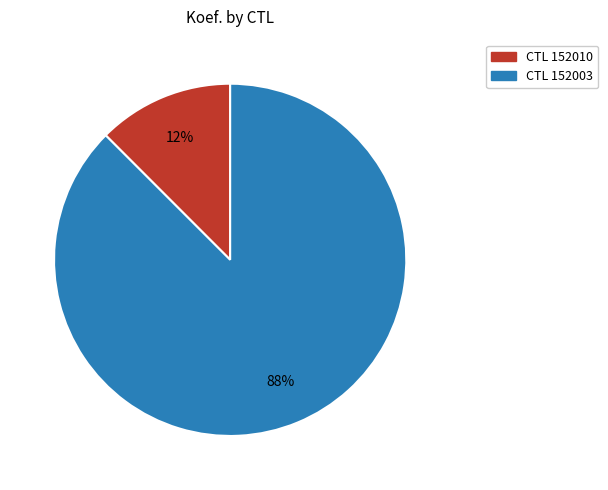

Is there a majority slice in this chart?

Yes